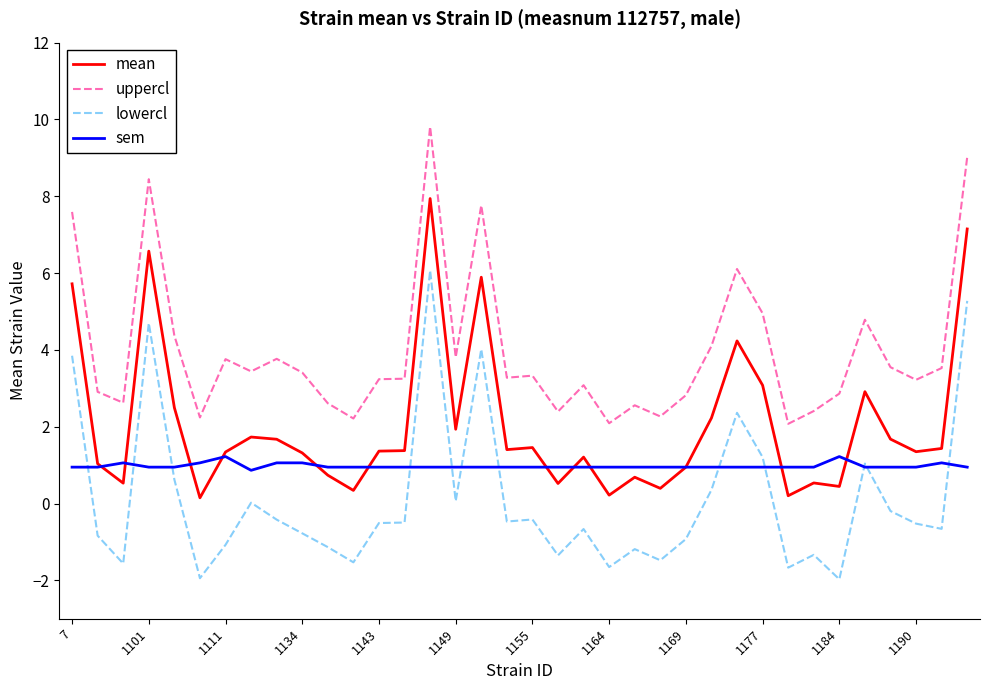

Which series has the largest range (max minus min)?

lowercl